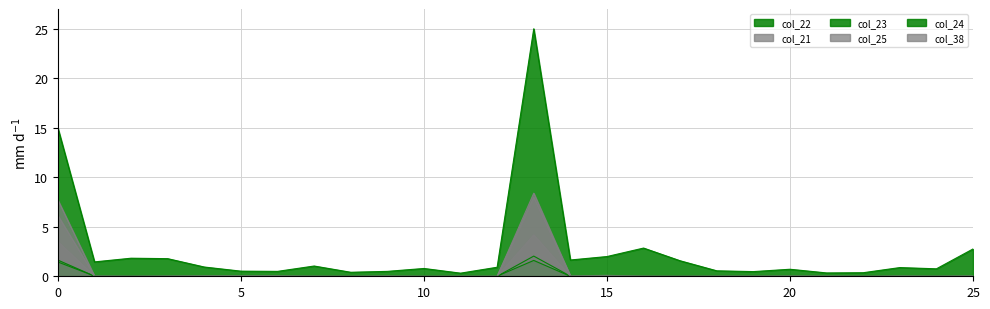

Reading left to right, what are all the values shown in this chart?

col_22: 15.0	1.5	1.8	1.8	0.9	0.5	0.5	1.0	0.4	0.5	0.8	0.3	0.9	25.0	1.6	2.0	2.9	1.6	0.6	0.5	0.7	0.3	0.4	0.9	0.8	2.8
col_21: 7.7	0.0	0.0	0.0	0.0	0.0	0.0	0.0	0.0	0.0	0.0	0.0	0.0	8.4	0.0	0.0	0.0	0.0	0.0	0.0	0.0	0.0	0.0	0.0	0.0	0.0
col_23: 1.4	0.0	0.0	0.0	0.0	0.0	0.0	0.0	0.0	0.0	0.0	0.0	0.0	2.0	0.0	0.0	0.0	0.0	0.0	0.0	0.0	0.0	0.0	0.0	0.0	0.0
col_25: 6.1	0.0	0.0	0.0	0.1	0.1	0.1	0.0	0.0	0.0	0.0	0.0	0.0	8.0	0.0	0.1	0.0	0.0	0.0	0.0	0.0	0.0	0.0	0.0	0.0	0.0
col_24: 1.6	0.0	0.0	0.0	0.0	0.0	0.0	0.0	0.0	0.0	0.0	0.0	0.0	1.6	0.0	0.0	0.0	0.0	0.0	0.0	0.0	0.0	0.0	0.0	0.0	0.0
col_38: 3.5	0.0	0.0	0.0	0.0	0.0	0.0	0.0	0.0	0.0	0.0	0.0	0.0	4.2	0.0	0.0	0.0	0.0	0.0	0.0	0.0	0.0	0.0	0.0	0.0	0.0